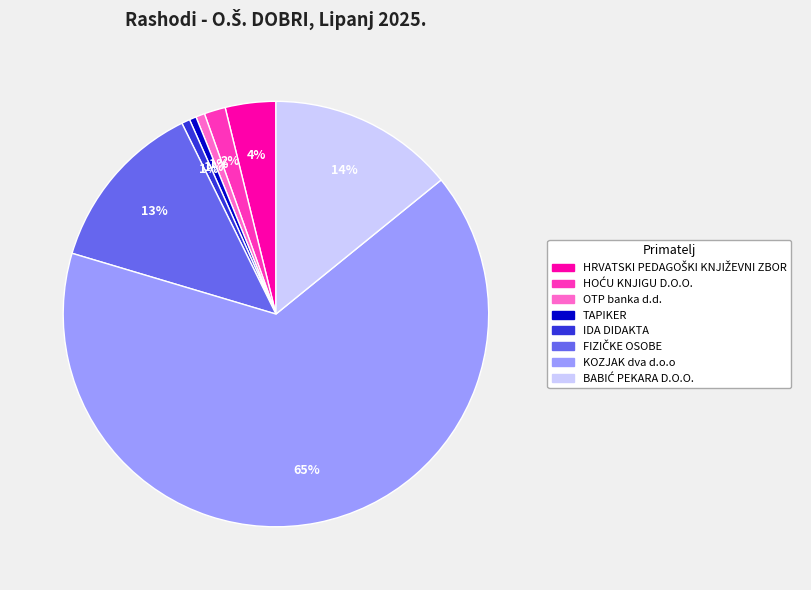

Is the sum of OTP banka d.d. and KOZJAK dva d.o.o greater than half?

Yes